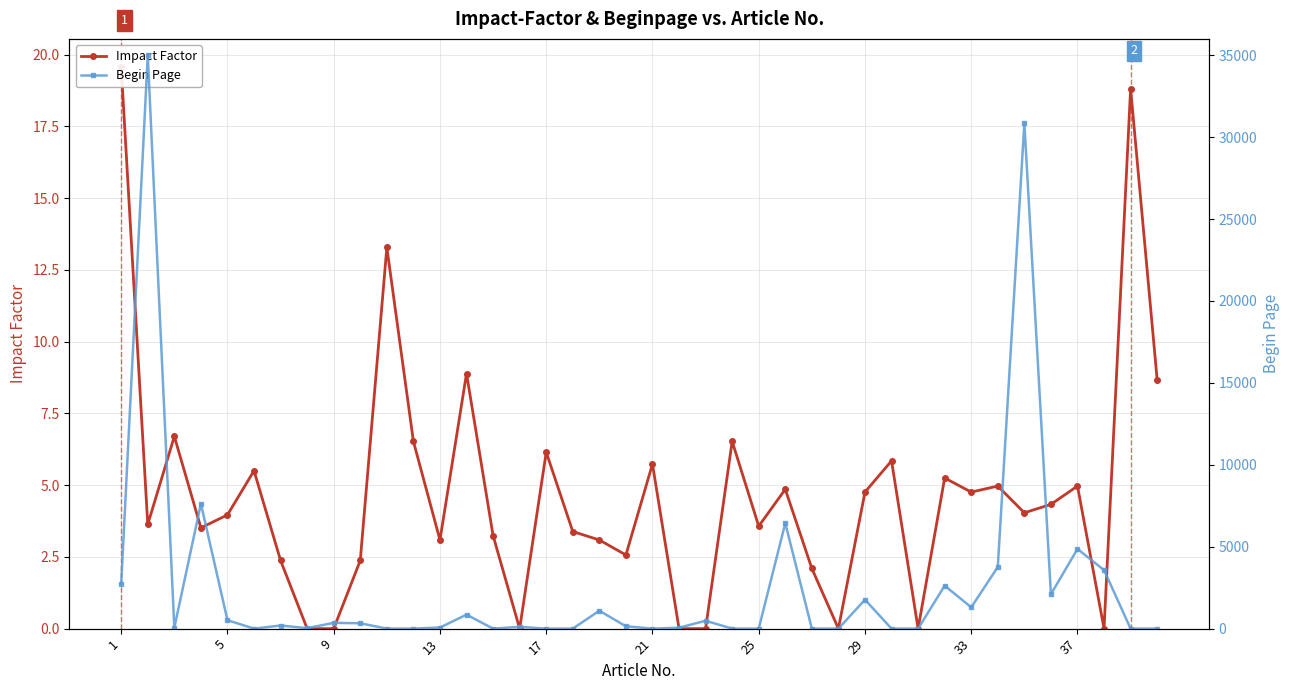

What are all the series names shown in the legend?

Impact Factor, Begin Page